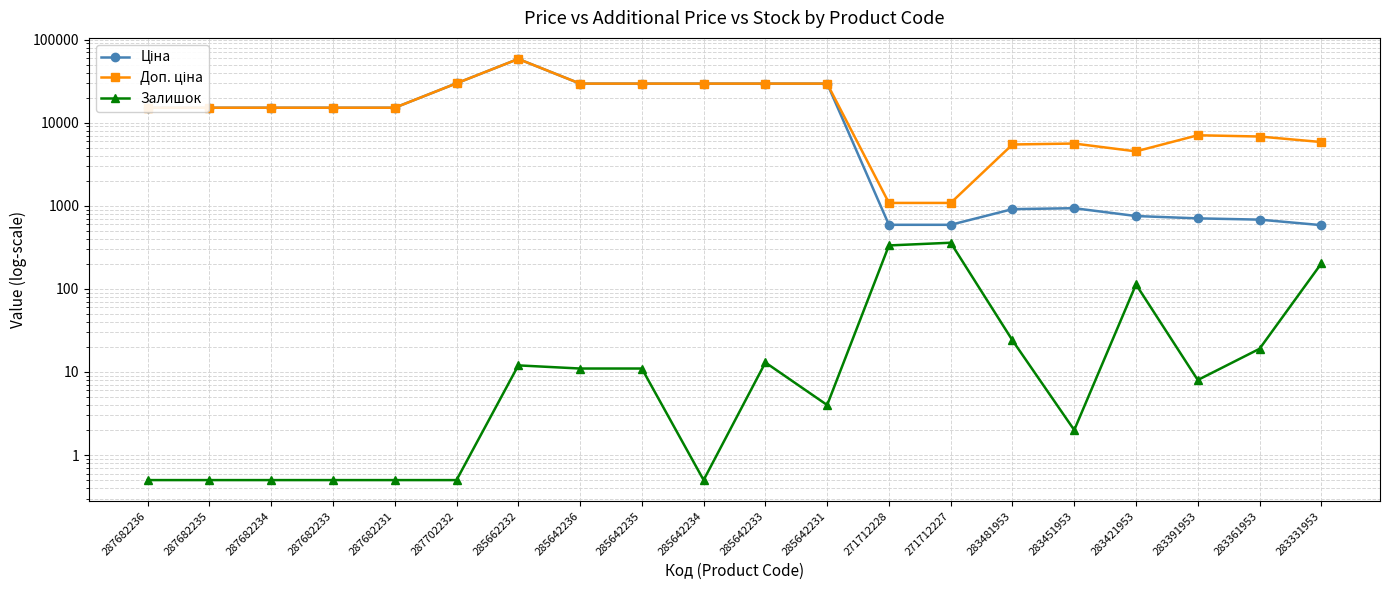

What are all the series names shown in the legend?

Ціна, Доп. ціна, Залишок